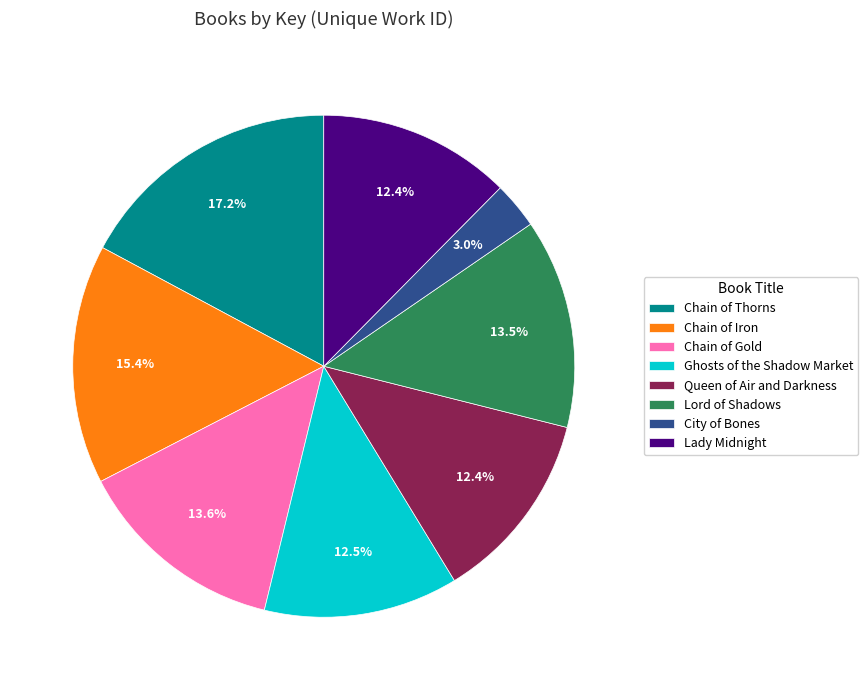

How much of the chart is everything except Chain of Gold?

86.4%